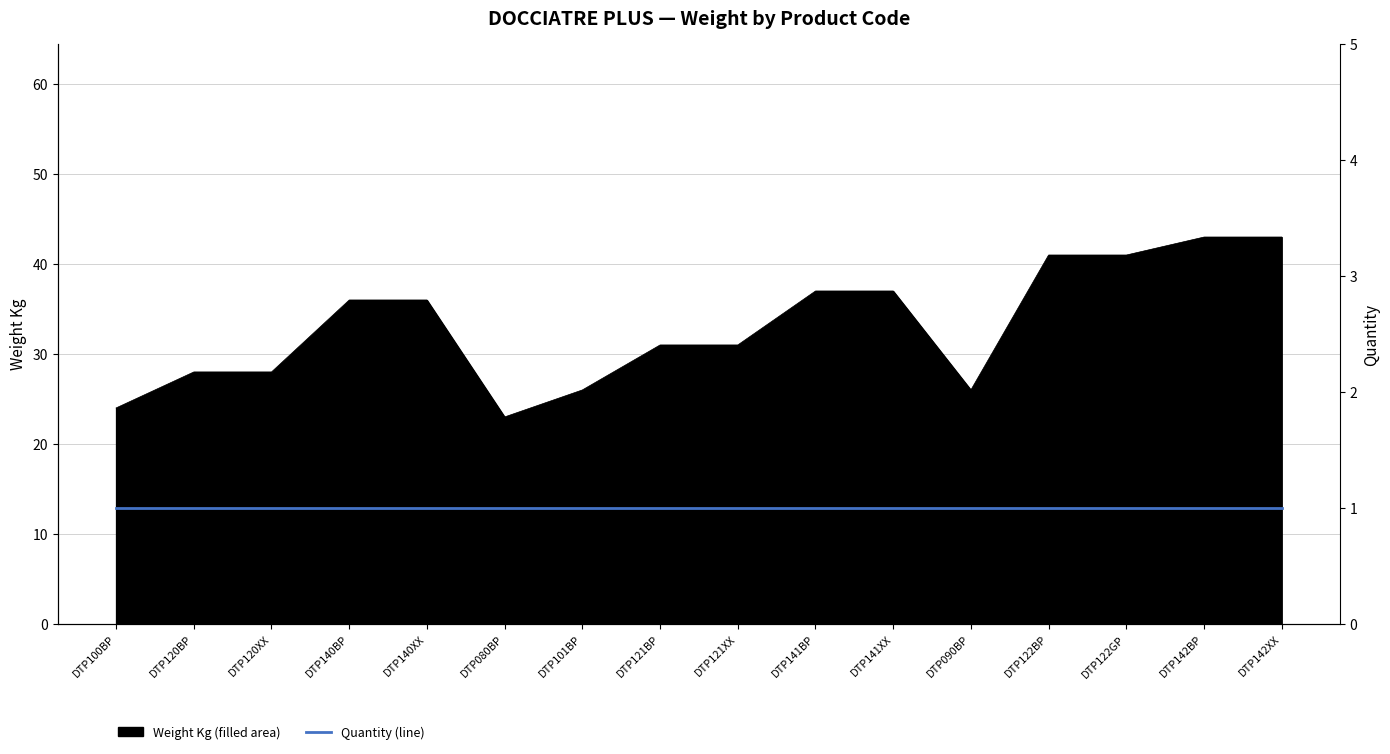

Read the value at DTP122BP, to the nearest 5.

40